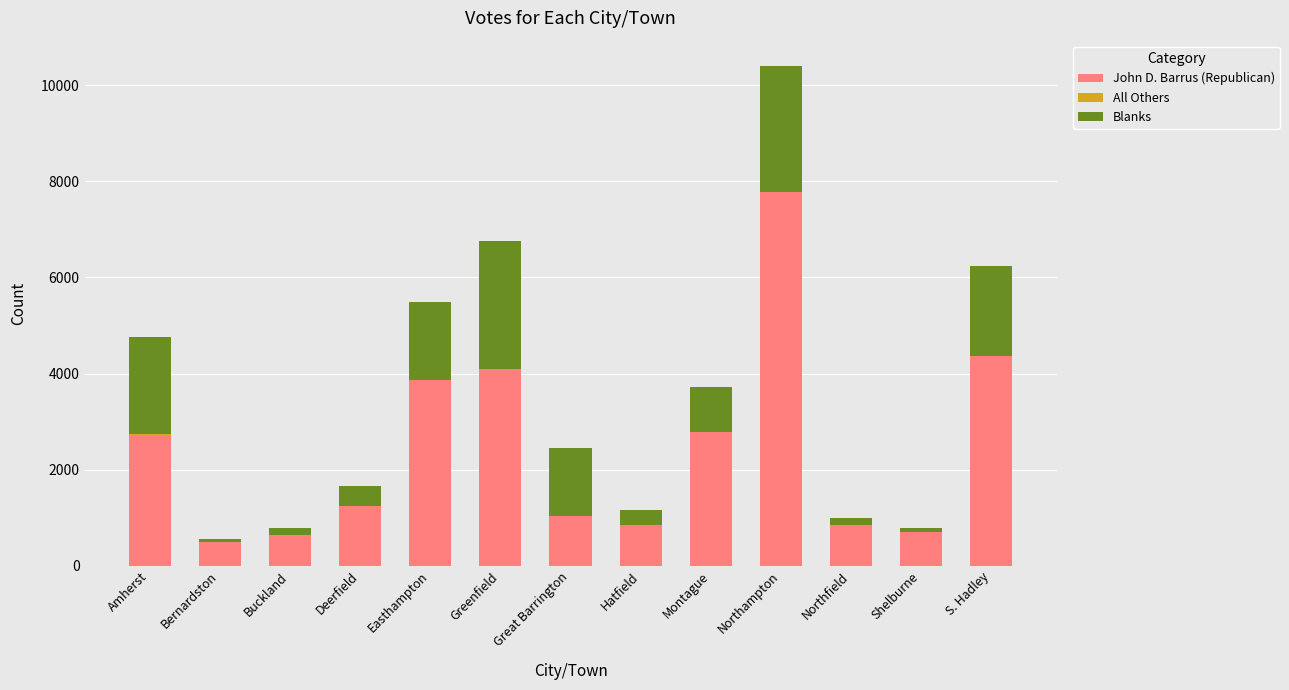

True or false: John D. Barrus (Republican) has a value of 3870 at Easthampton.

True